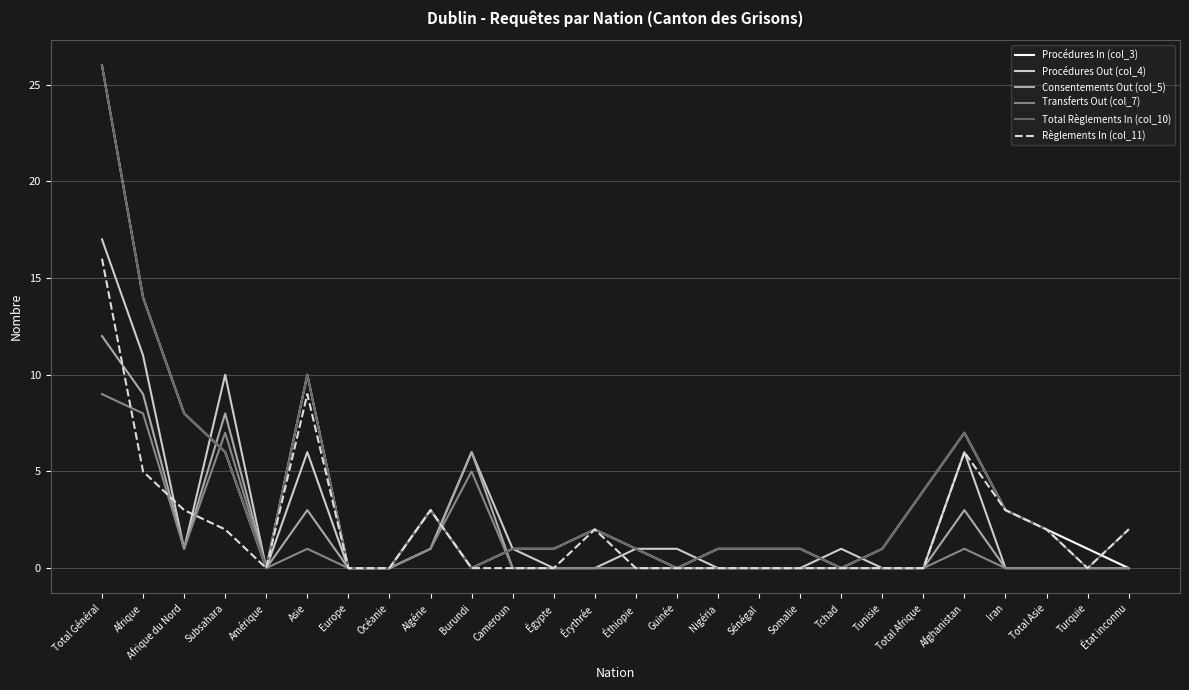

Which category has the highest value across all series?

Total Général